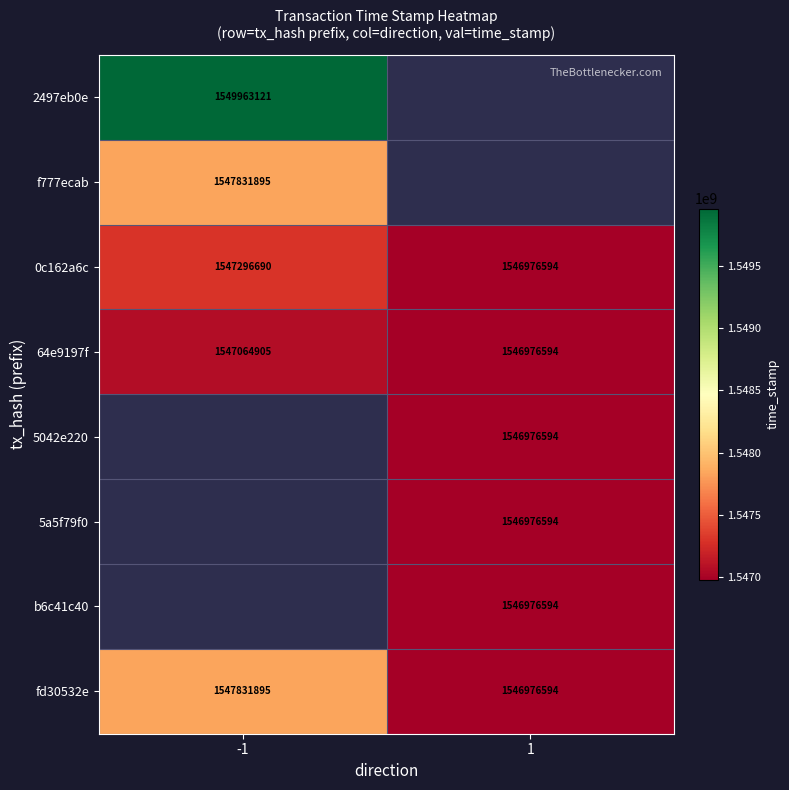

At which category is the sum across all series the highest?

1